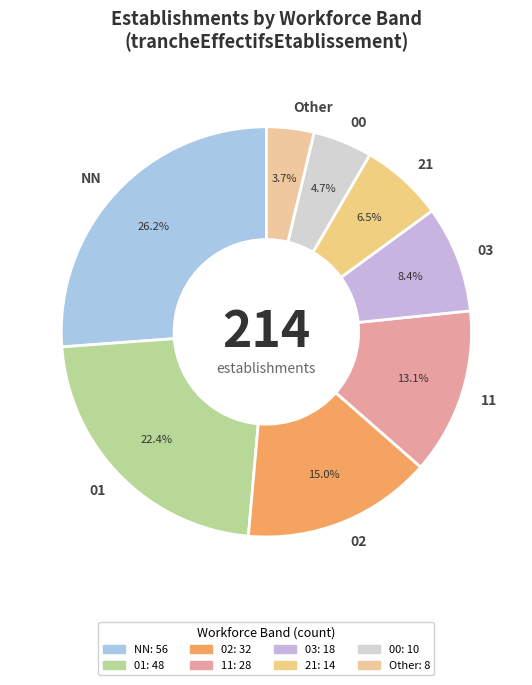

To the nearest percent, what is the combined percentage of Other and 11?

17%